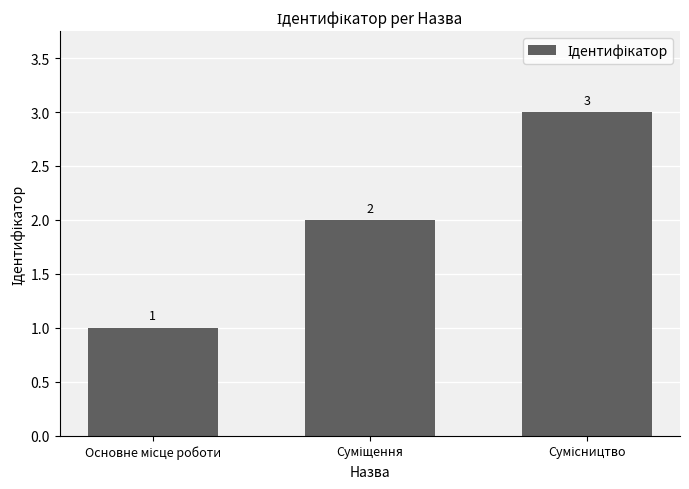

Are the bars grouped side by side (vs. stacked)?

No